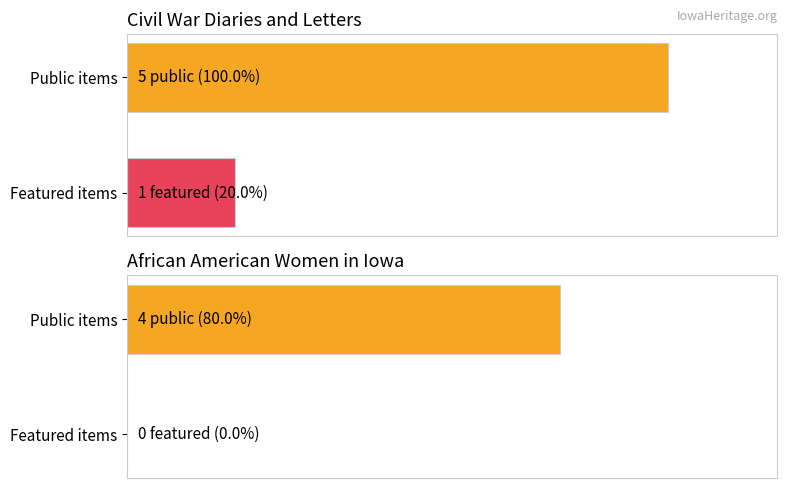

Rank the series by their maximum value, from highest to lowest.

Public, Featured